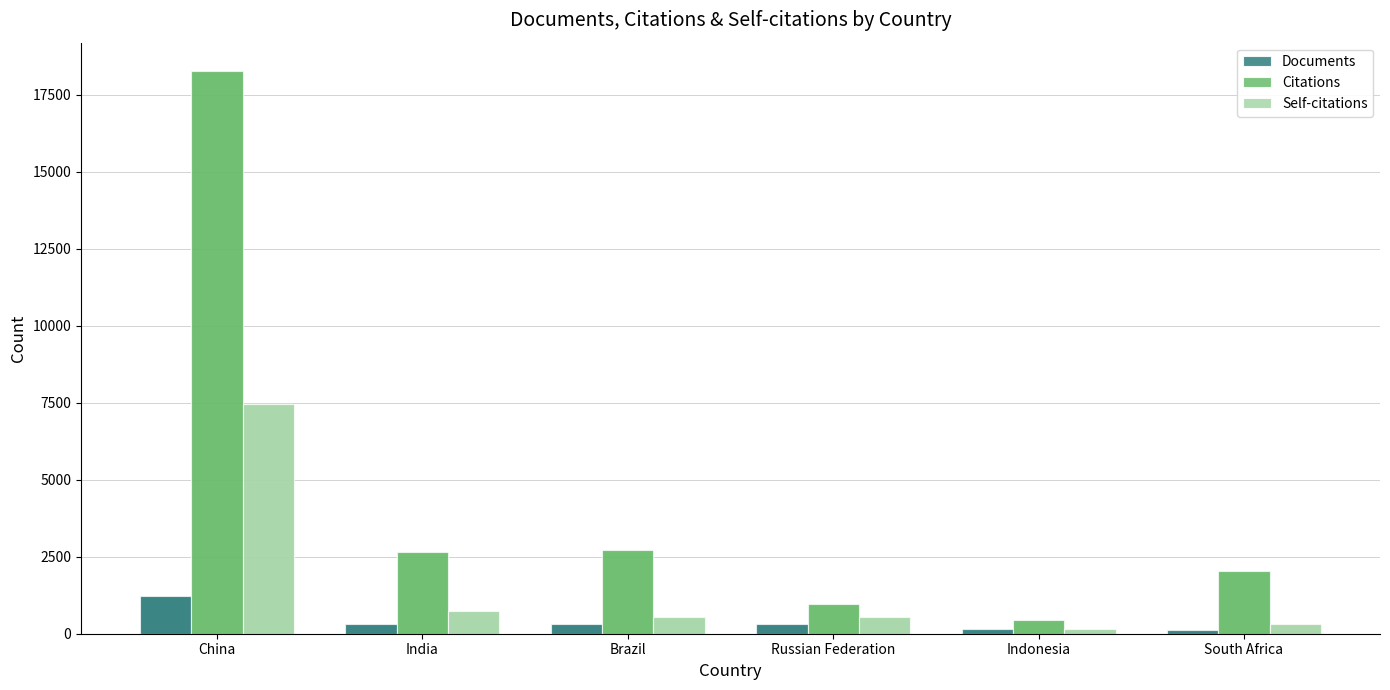

What is the approximate value of Citations at Indonesia, to the nearest 10?

440